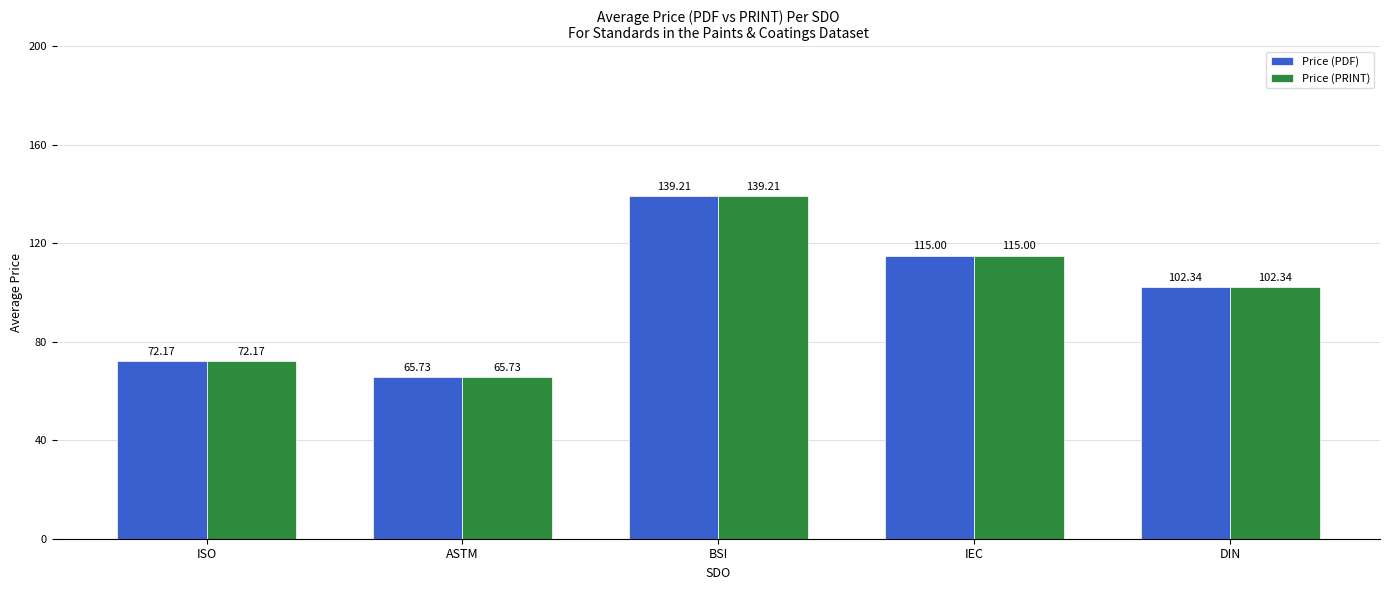

What is the difference between the maximum and second lowest values in the Price (PDF) series?

67.0